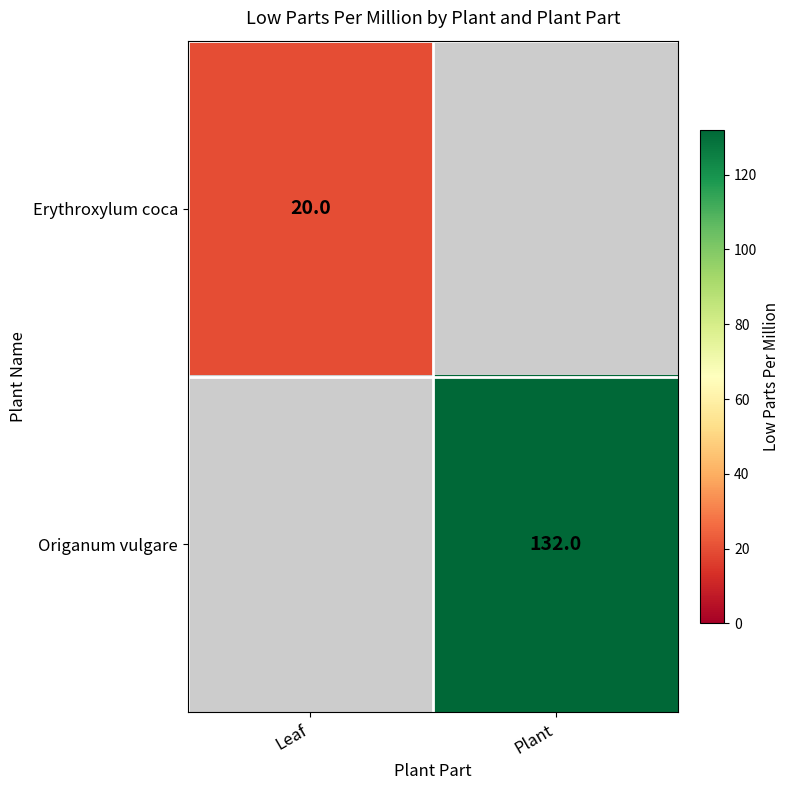

The value of Erythroxylum coca at Leaf is 29. True or false?

False